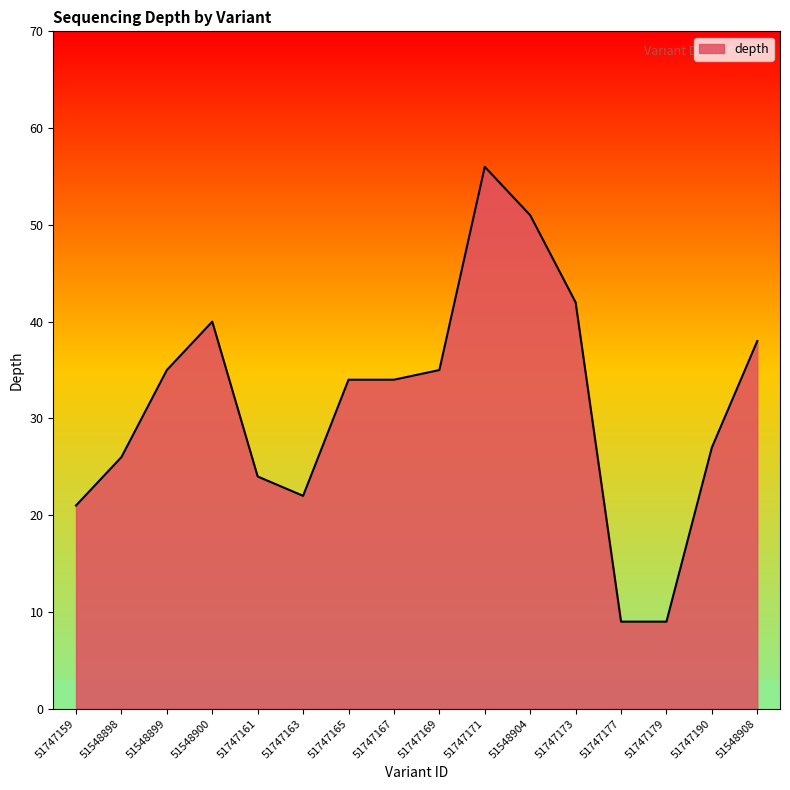

What is the change in value from 51548900 to 51747163?

-18